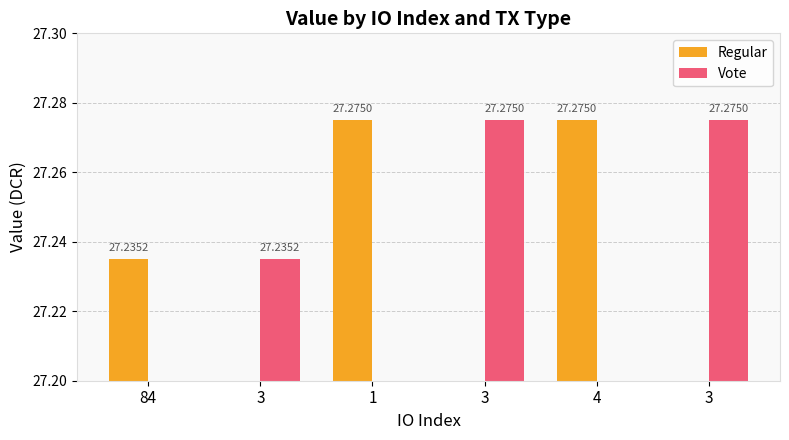

Reading left to right, transcribe all the data shown in this chart.

Regular: 27.2	27.3	27.3
Vote: 27.2	27.3	27.3